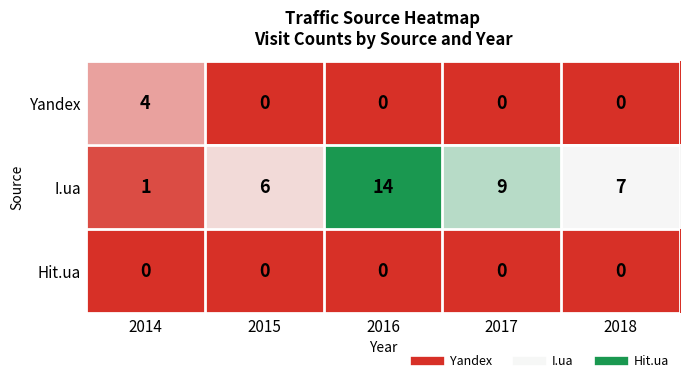

Which series has the largest range (max minus min)?

I.ua